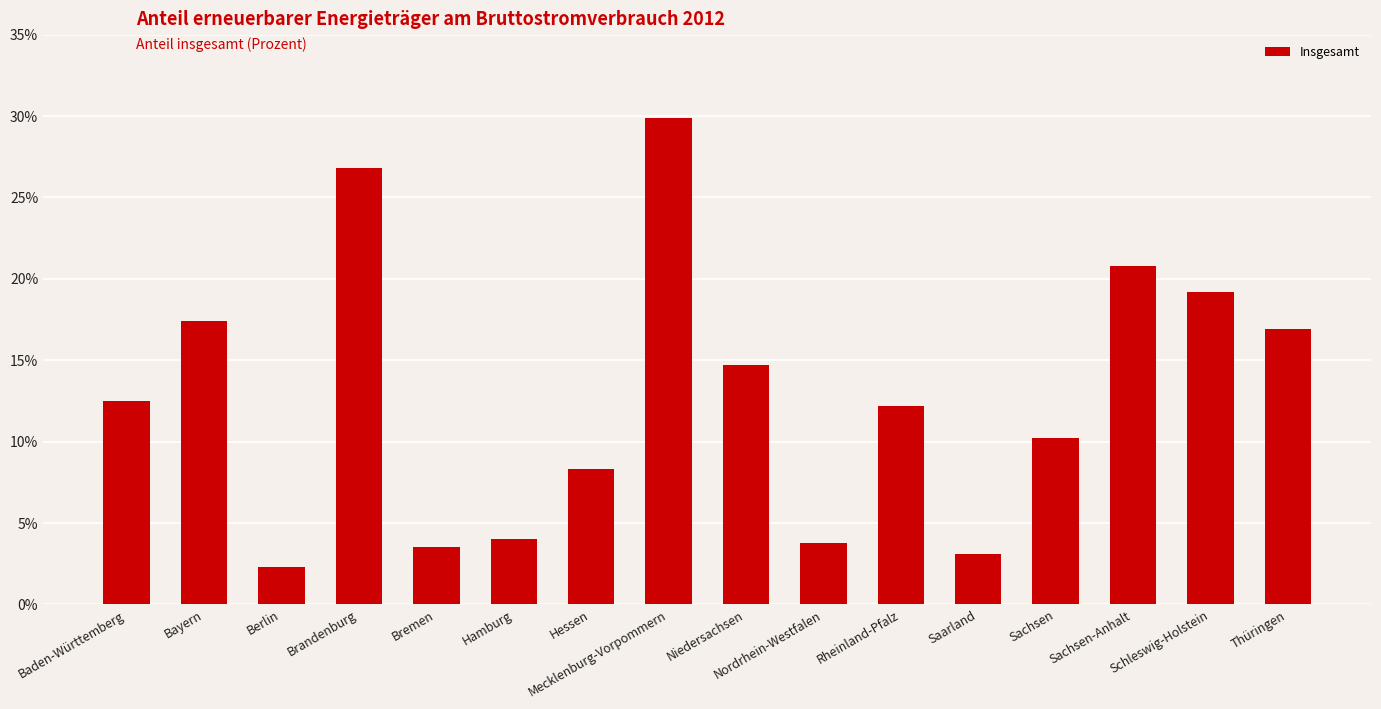

What is the maximum value shown in the chart?

29.9